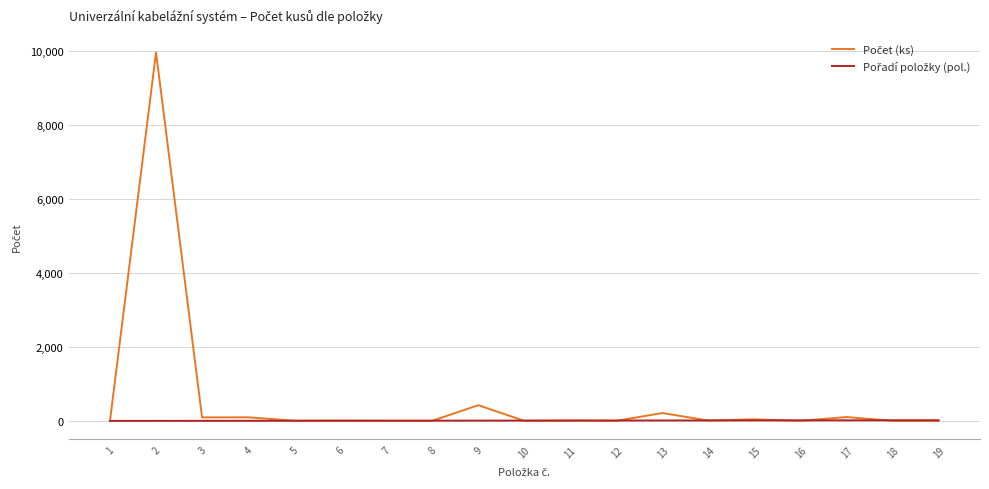

What is the maximum value shown in the chart?

9960